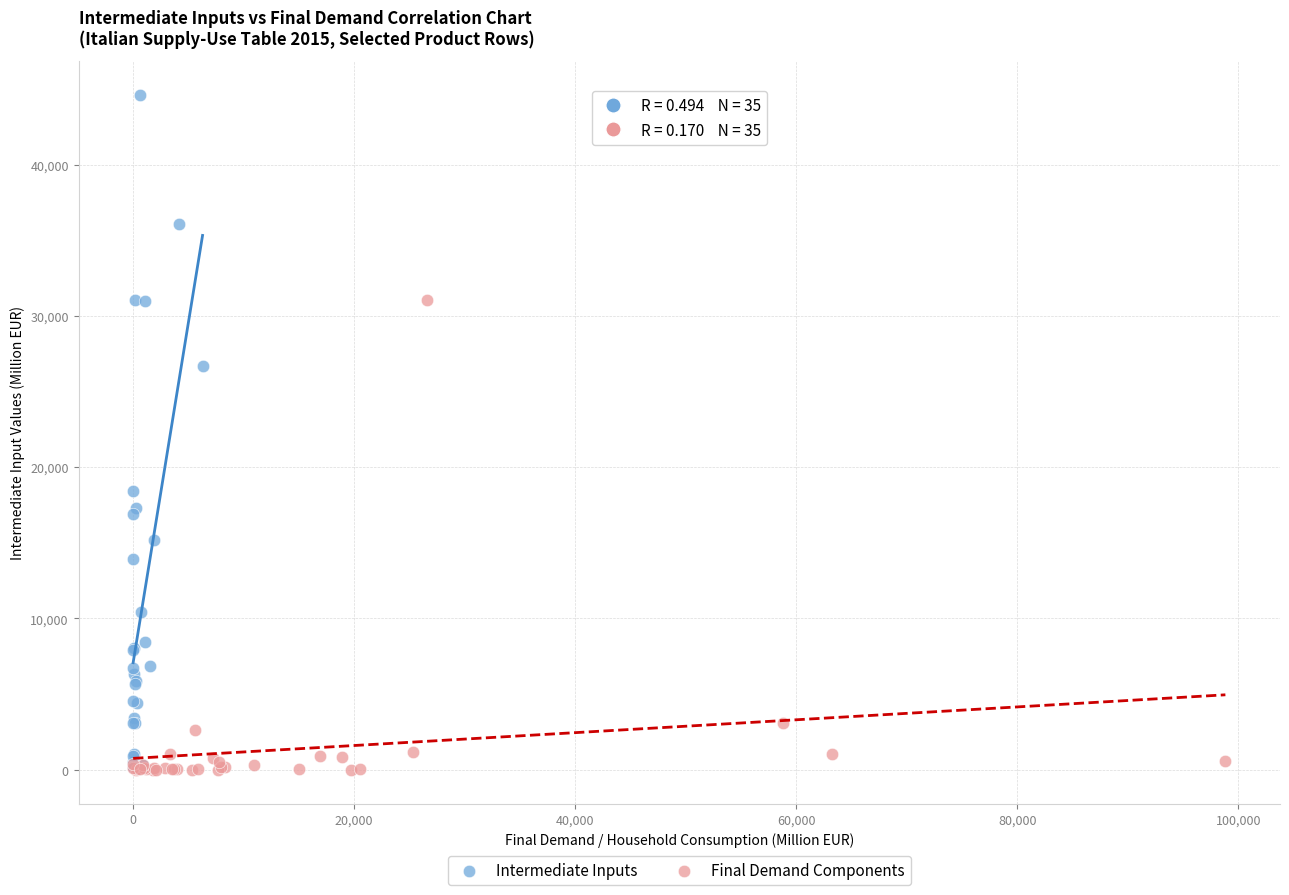

Which series reaches the maximum Y coordinate?

Intermediate Inputs